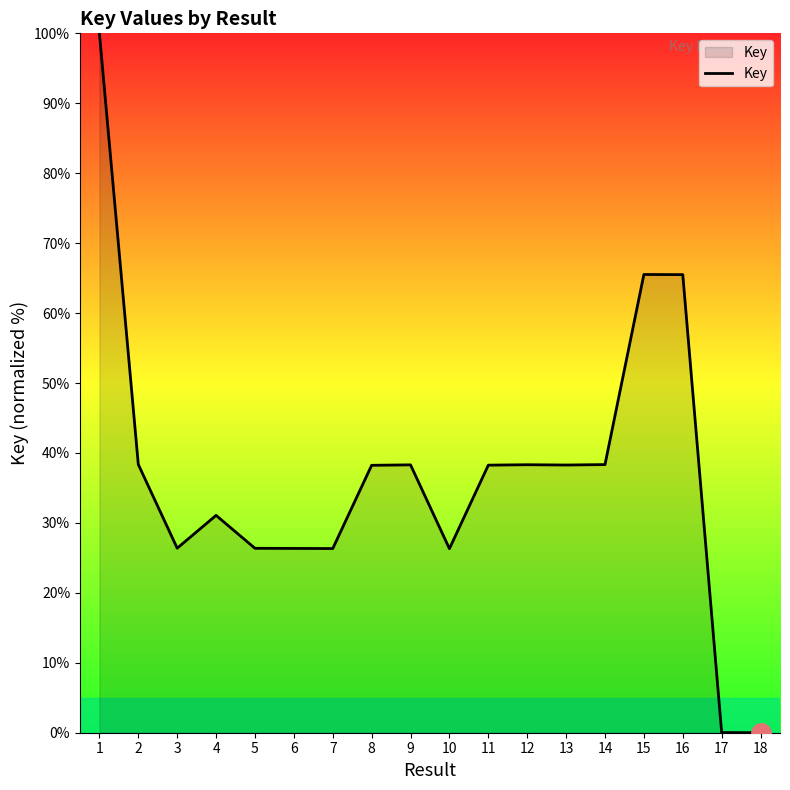

What is the difference between the maximum and minimum values?

100.0